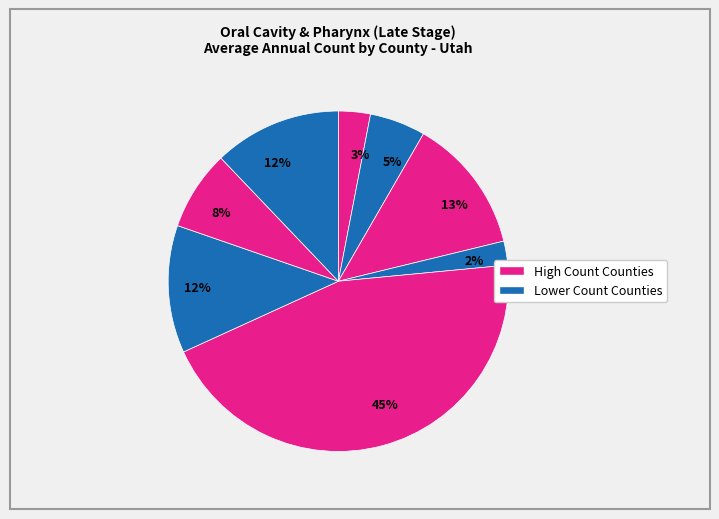

Is there any slice that represents more than half of the pie?

No